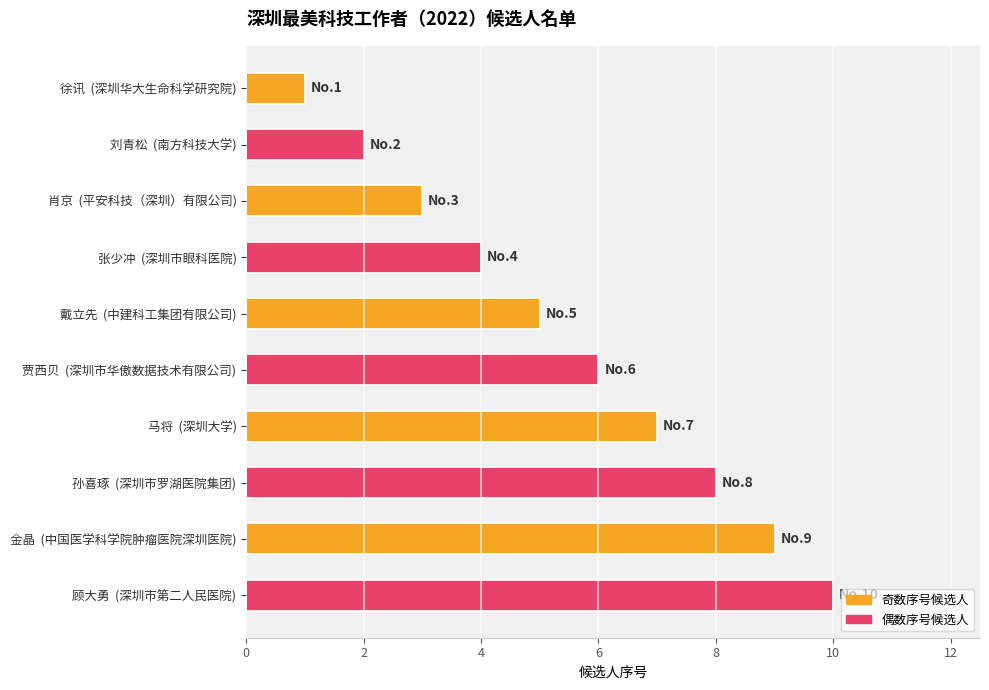

How many values are below 6?

5